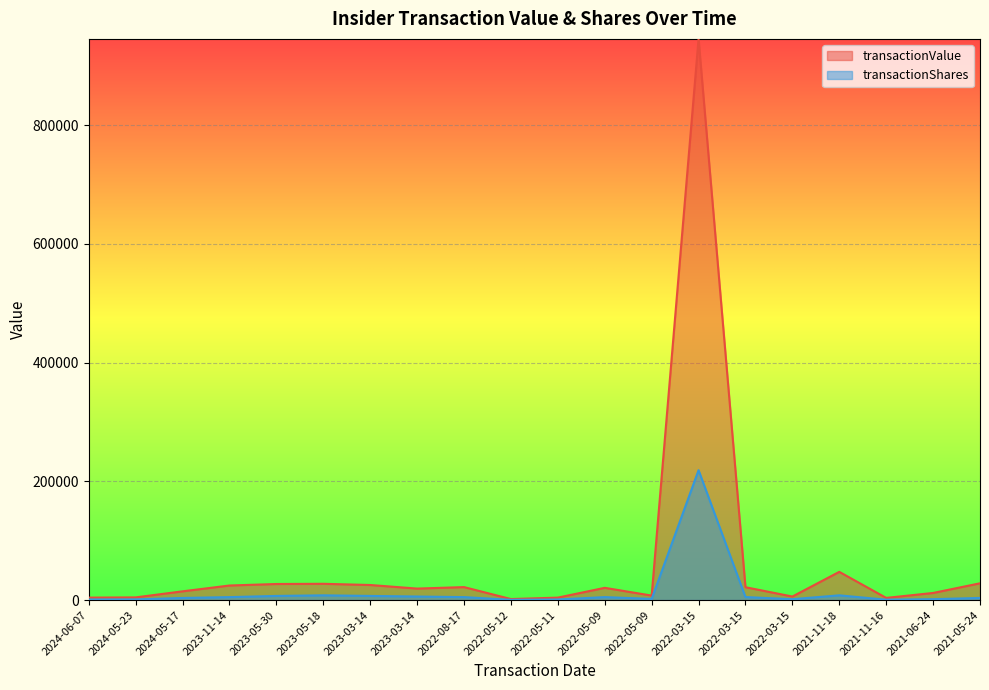

What is the label of the 16th point from the right?

2023-05-30